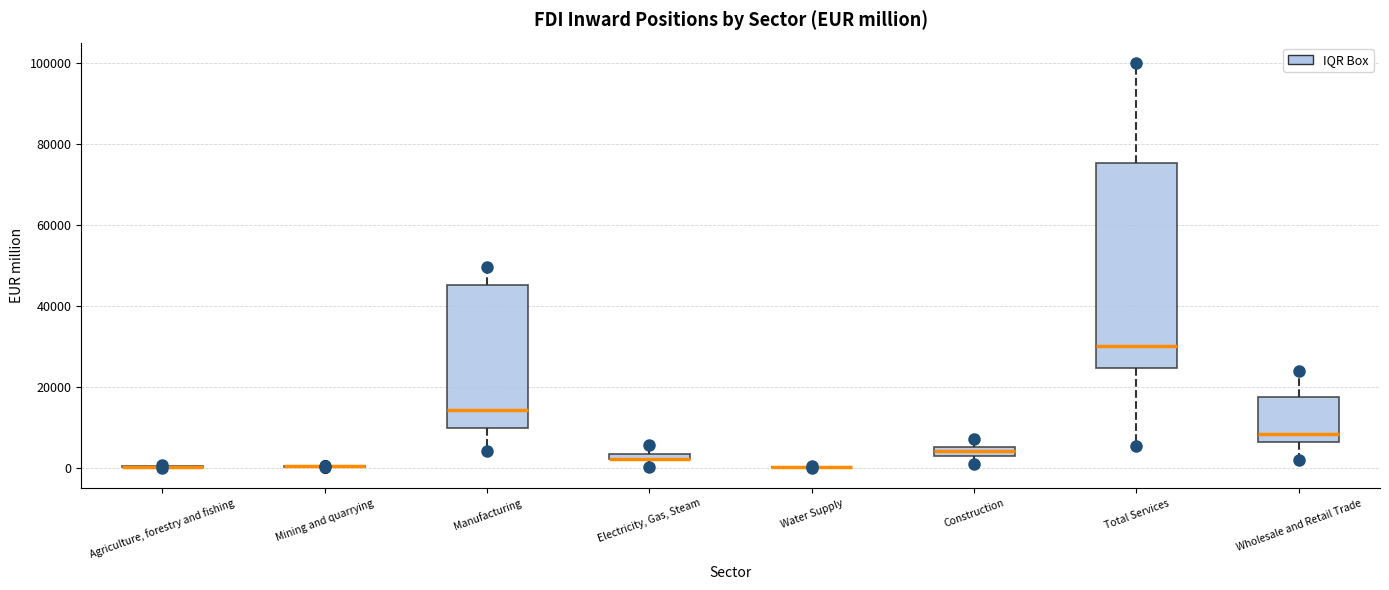

Comparing the boxes themselves (not the whiskers), which one is the tallest?

Total Services